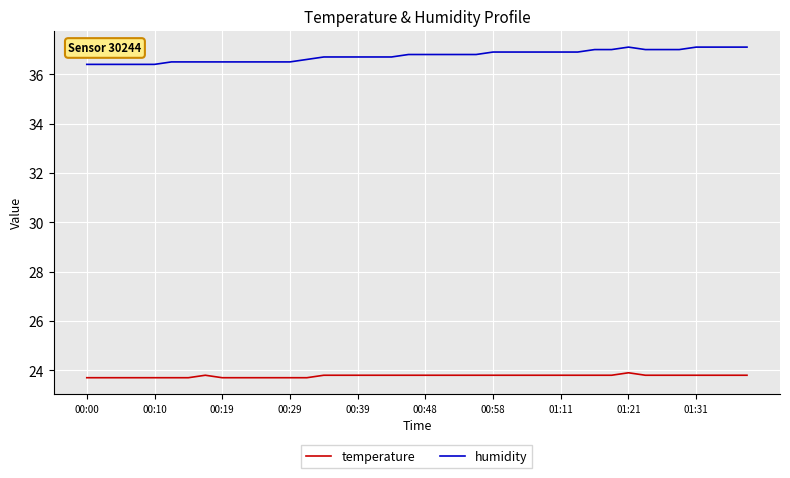

What is the difference between the maximum and minimum values in the humidity series?

0.7